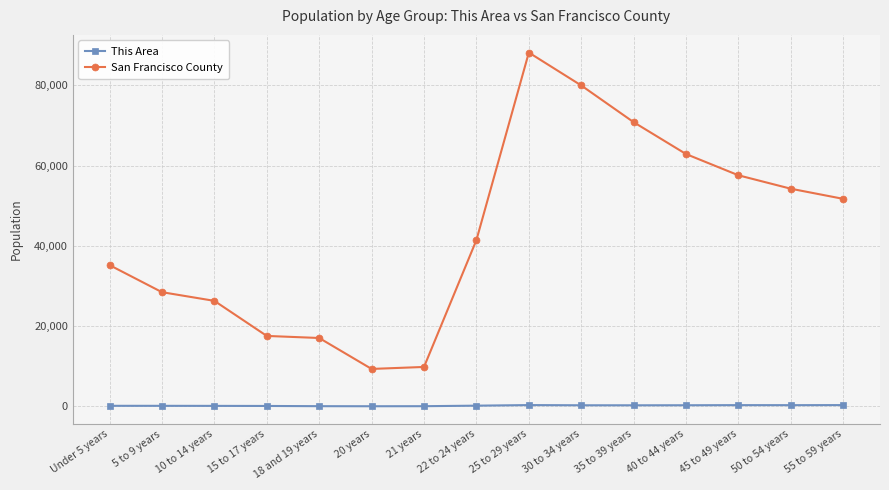

List the series in order of their overall mean, lowest first.

This Area, San Francisco County